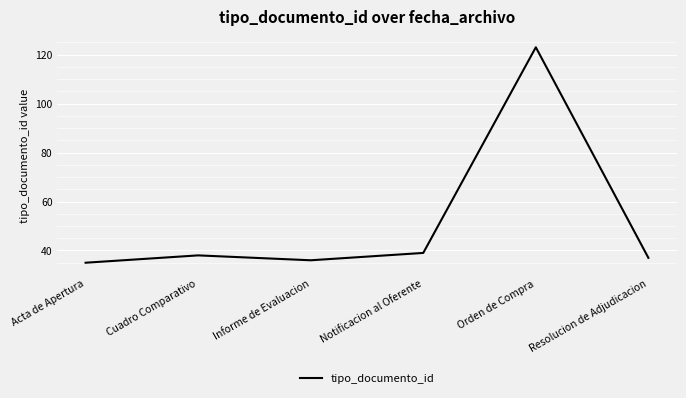

Does the chart have visible grid lines?

Yes